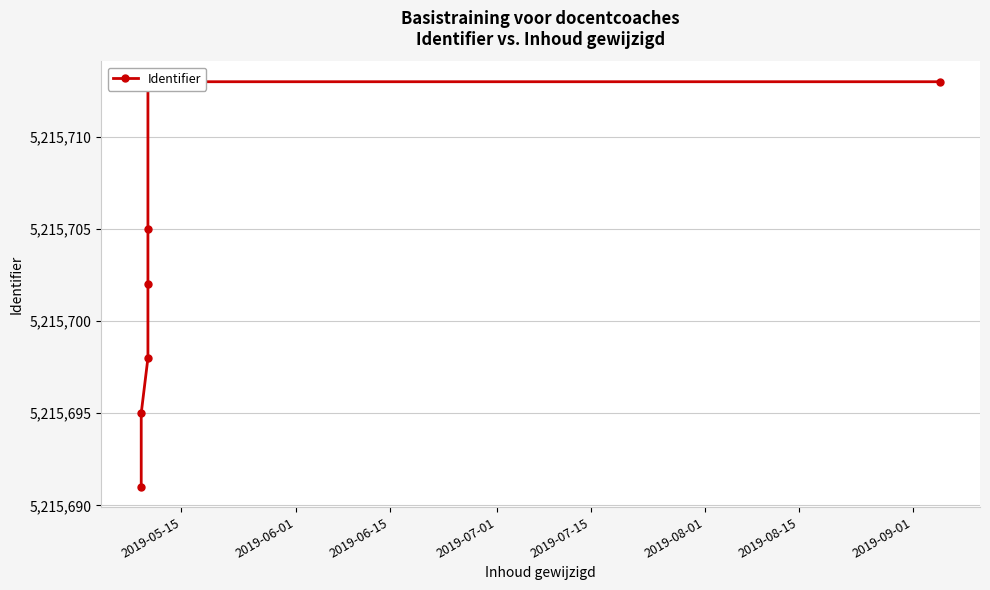

Which category has the lowest value across all series?

2019-05-15